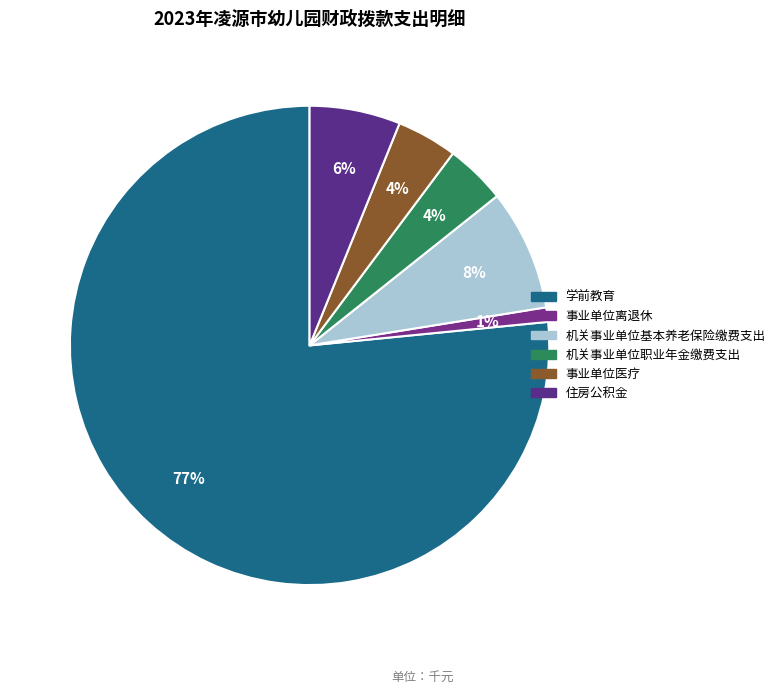

How many slices are in this pie chart?

6